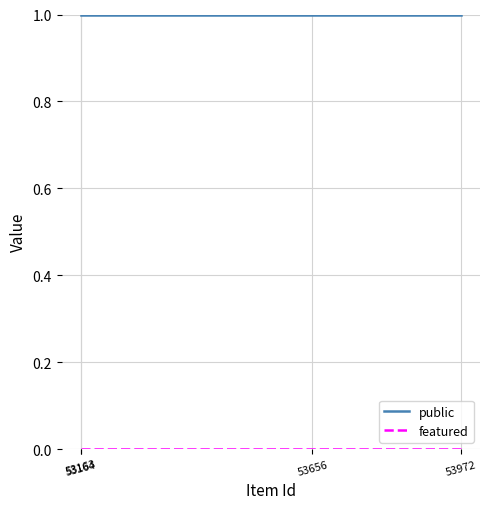

True or false: featured and public cross at least once.

False